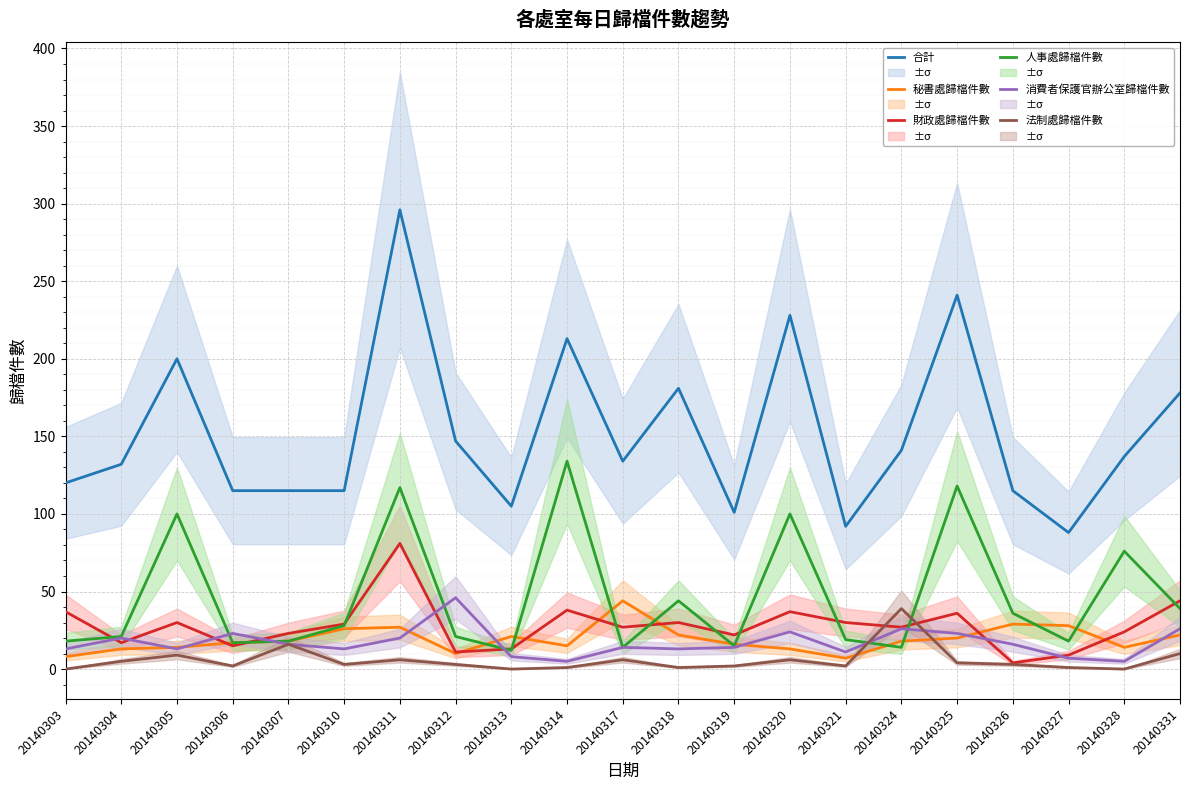

Where is the first local minimum for 人事處歸檔件數?

20140306